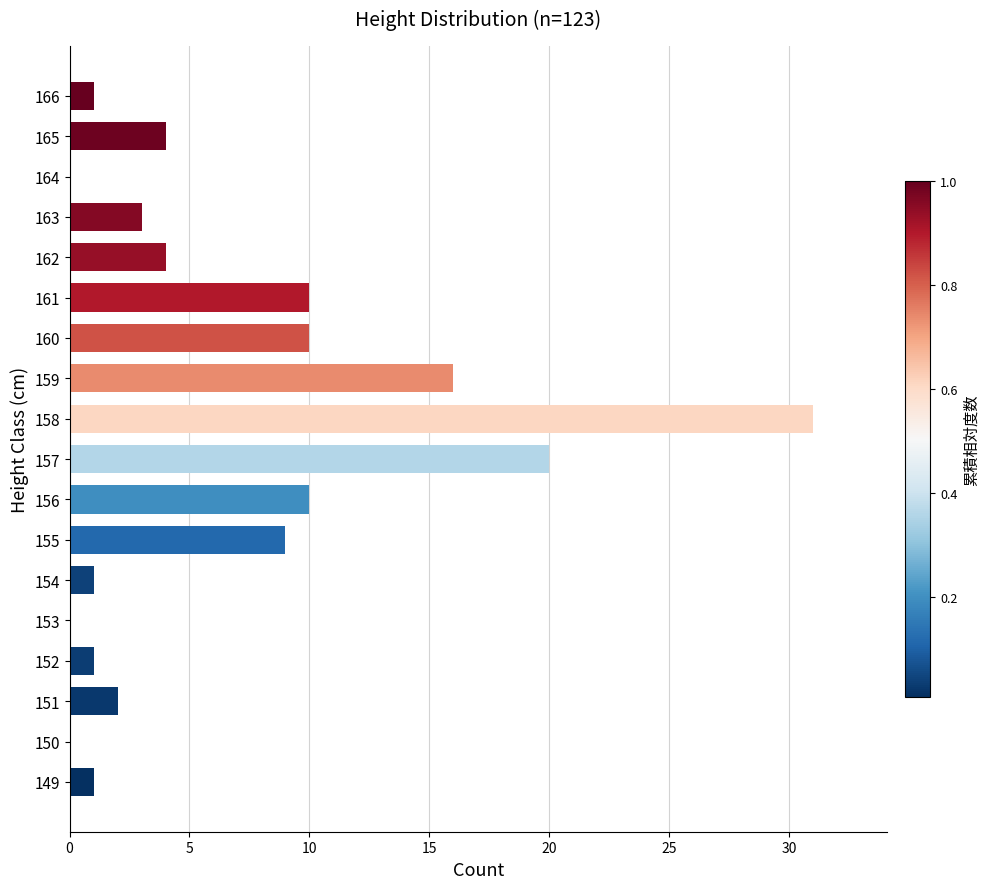

What is the maximum value shown in the chart?

31